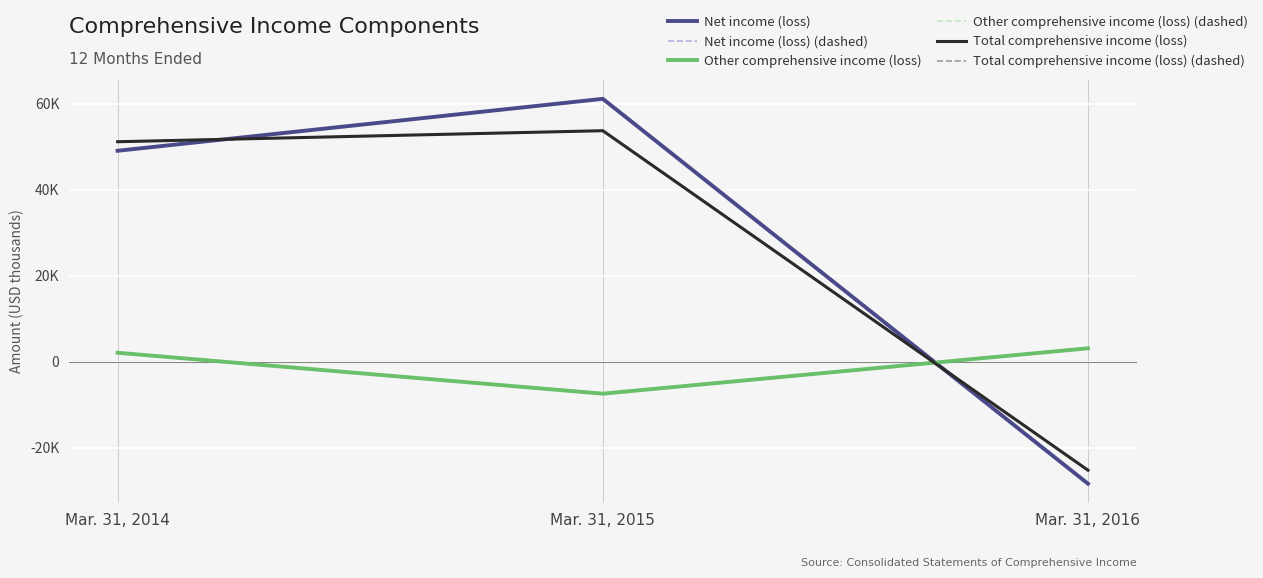

What is the difference between the Total comprehensive income (loss) values at Mar. 31, 2014 and Mar. 31, 2016?

76432